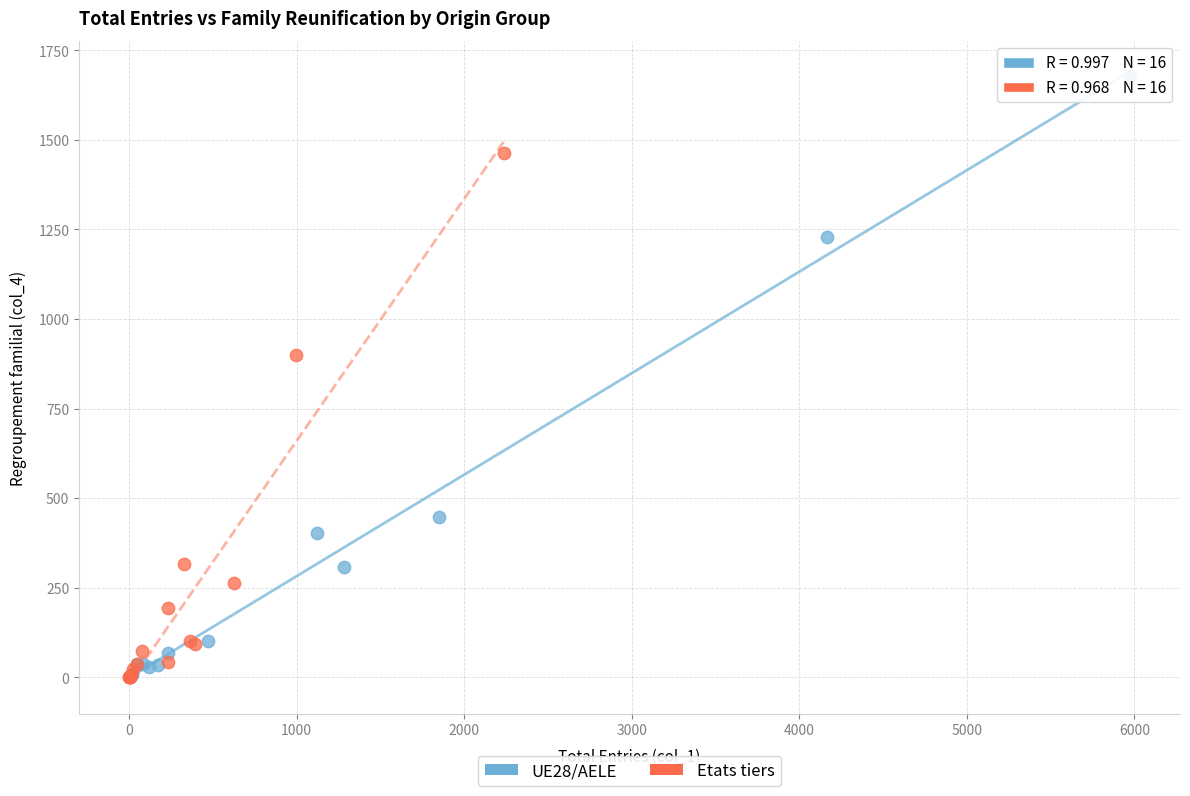

Which series has the widest spread of Y values?

UE28/AELE